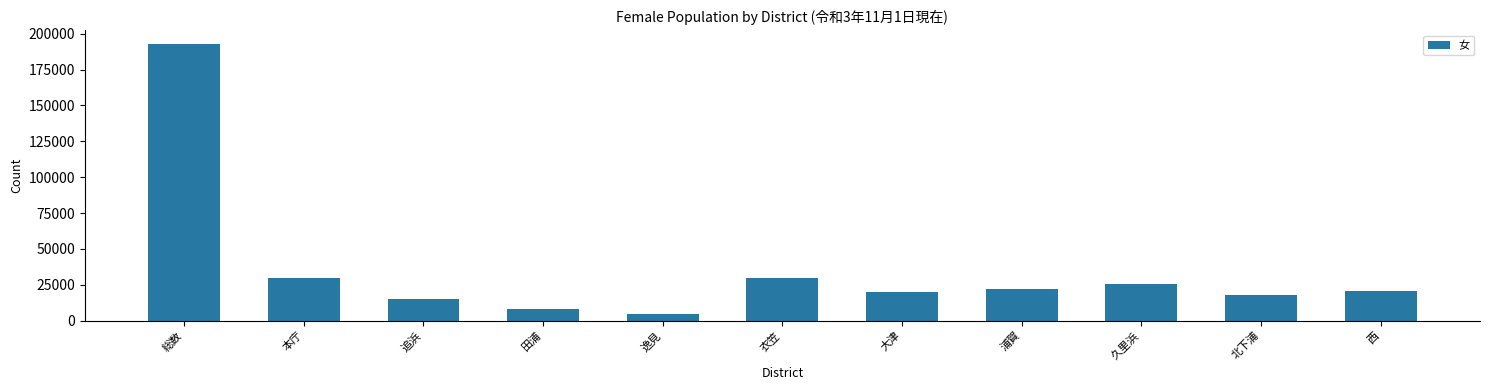

Which has a higher value, 大津 or 久里浜?

久里浜